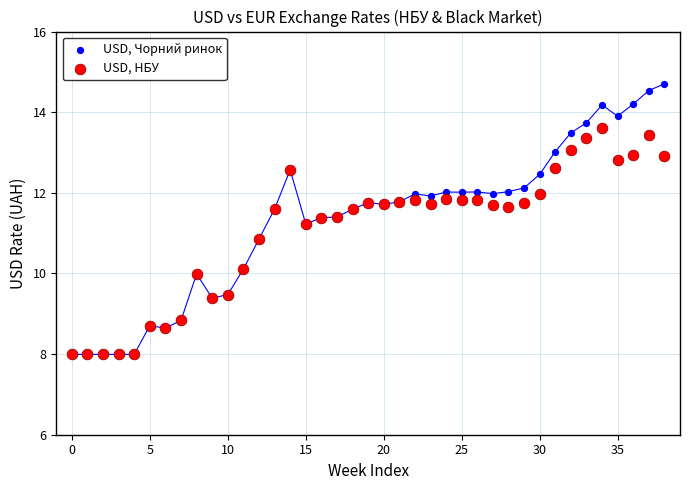

What are all the series names shown in the legend?

USD, Чорний ринок, USD, НБУ